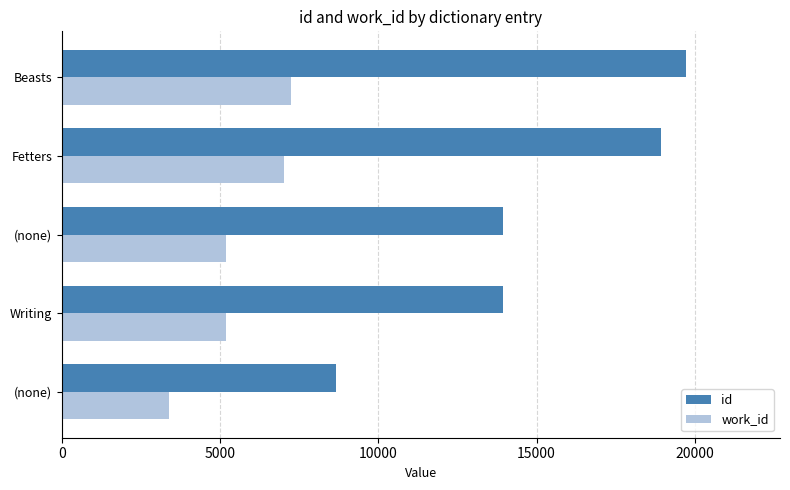

How many data points in work_id are less than 5178?

1